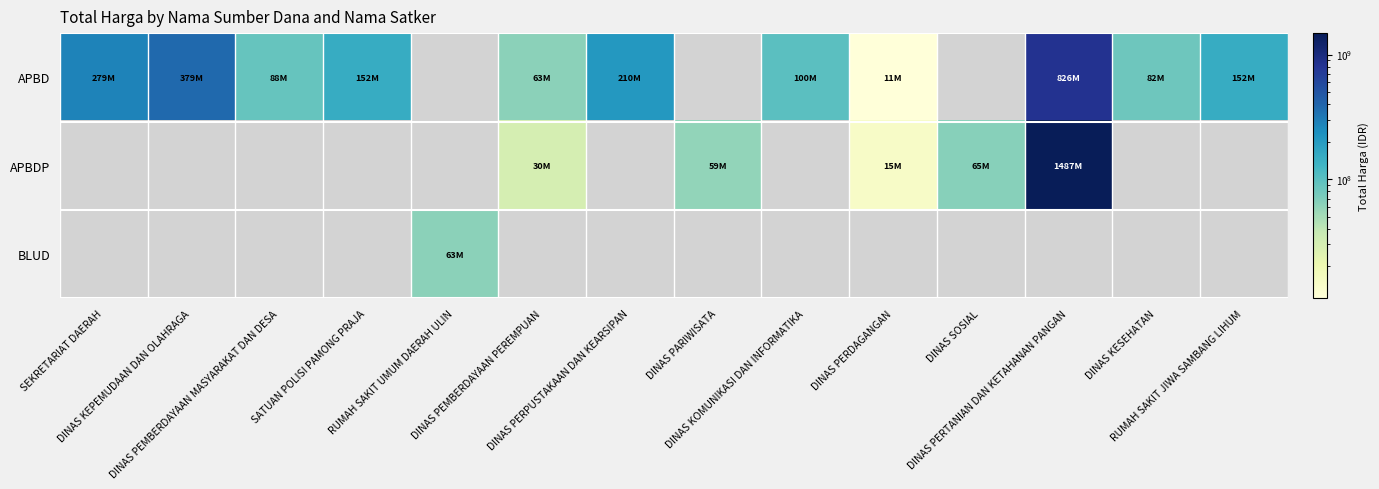

Which label corresponds to the largest value in the chart?

DINAS PERTANIAN DAN KETAHANAN PANGAN